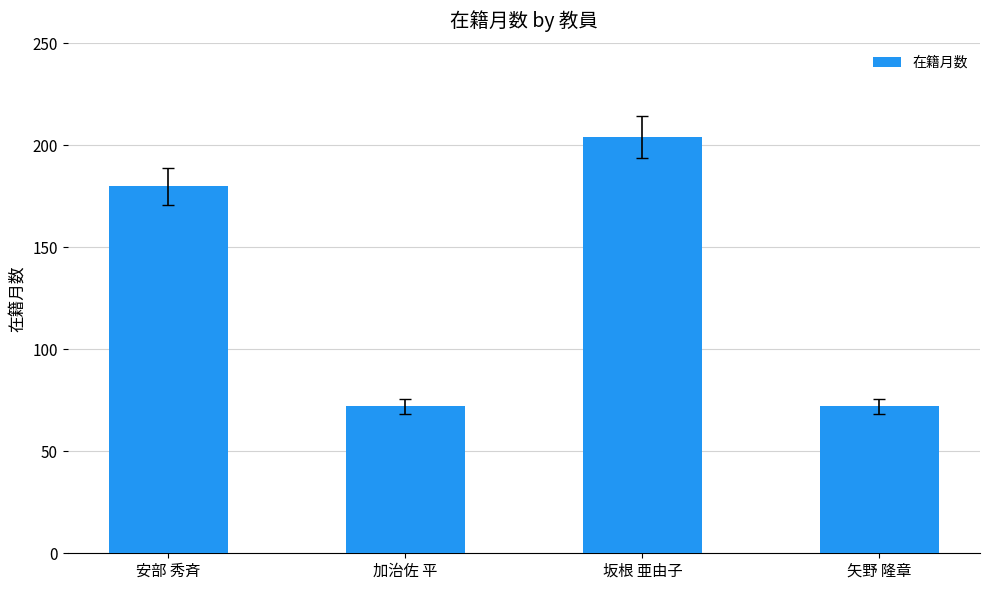

What is the sum of all values?

528